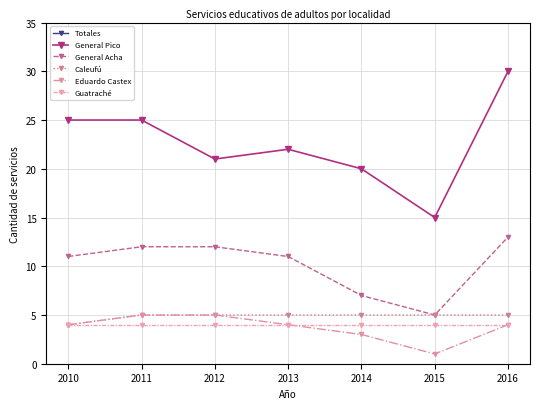

Rank the series at 2010 from lowest to highest value.

Caleufú, Eduardo Castex, Guatraché, General Acha, General Pico, Totales